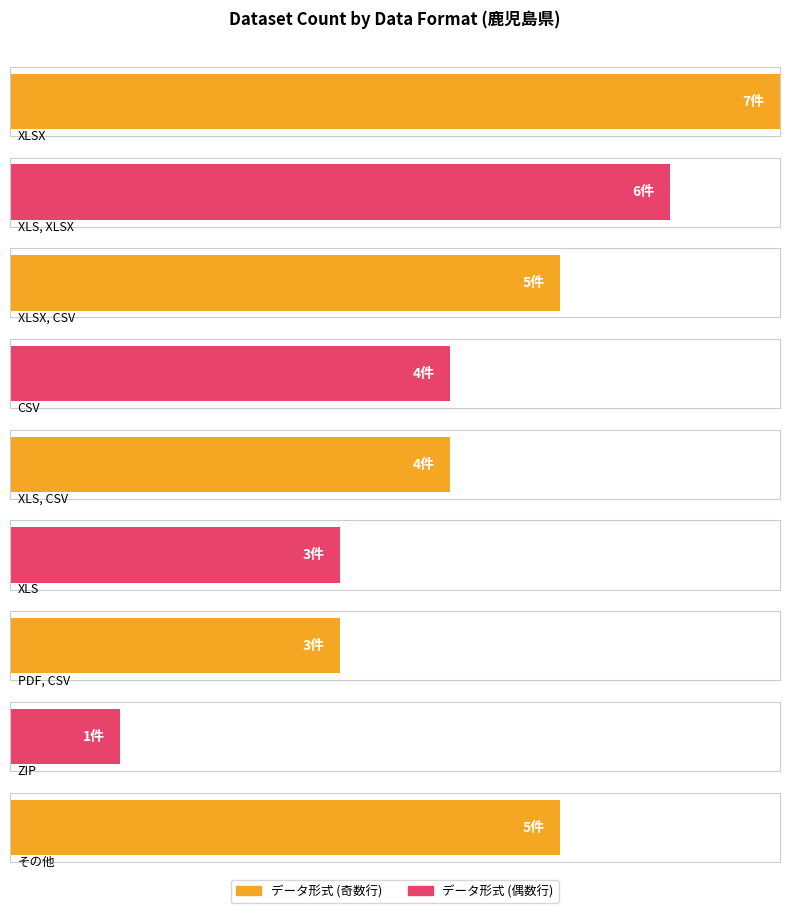

What is the greatest value displayed?

7